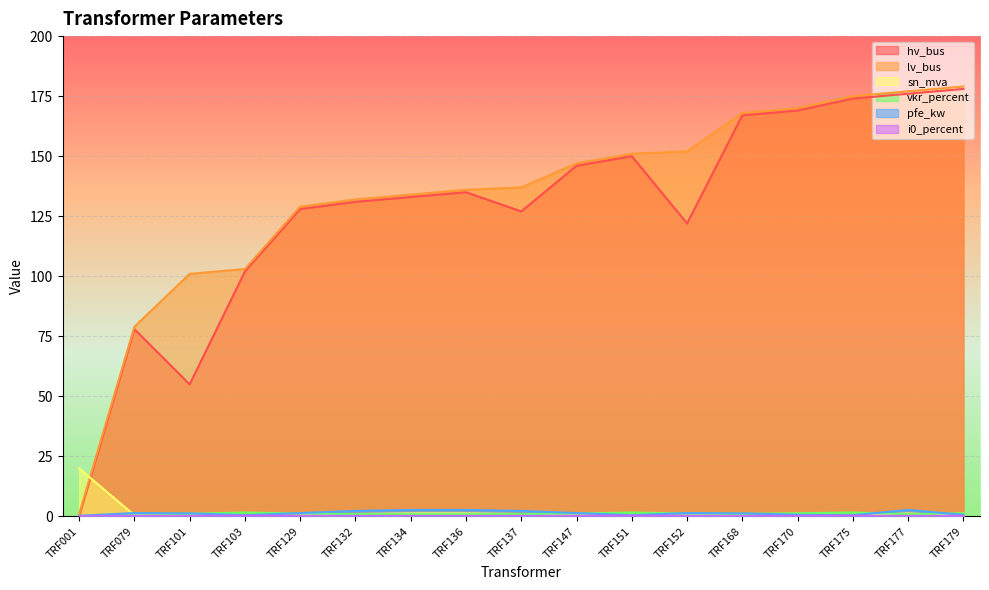

List the series in order of their peak value, highest first.

lv_bus, hv_bus, sn_mva, pfe_kw, vkr_percent, i0_percent